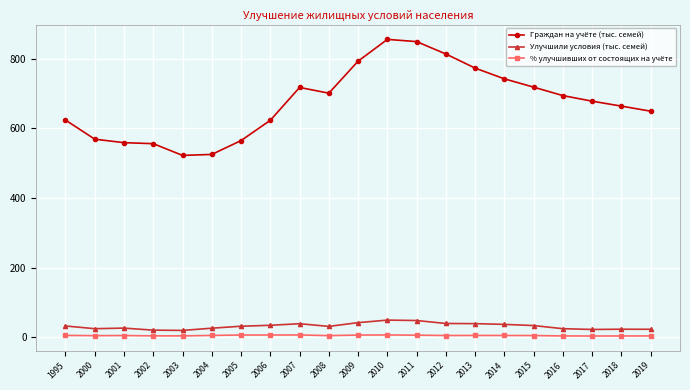

What are all the series names shown in the legend?

Граждан на учёте (тыс. семей), Улучшили условия (тыс. семей), % улучшивших от состоящих на учёте